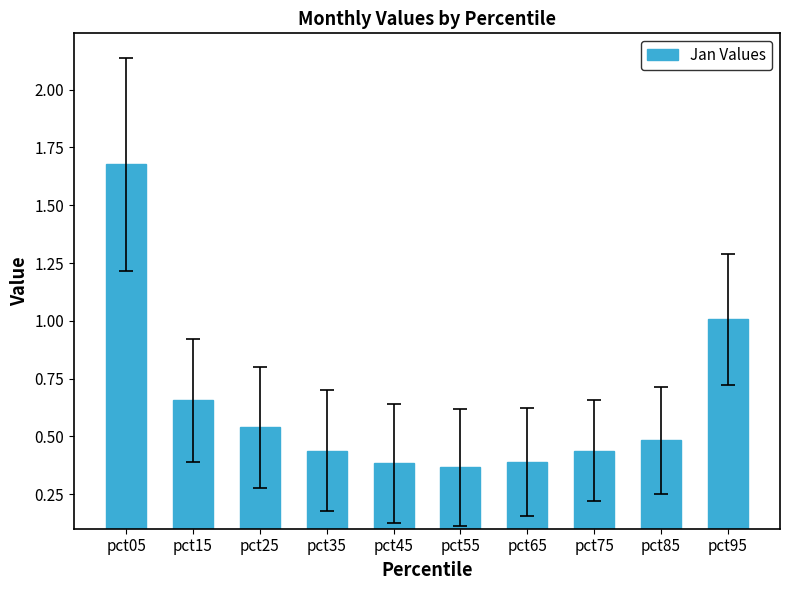

Does the chart contain any negative values?

No